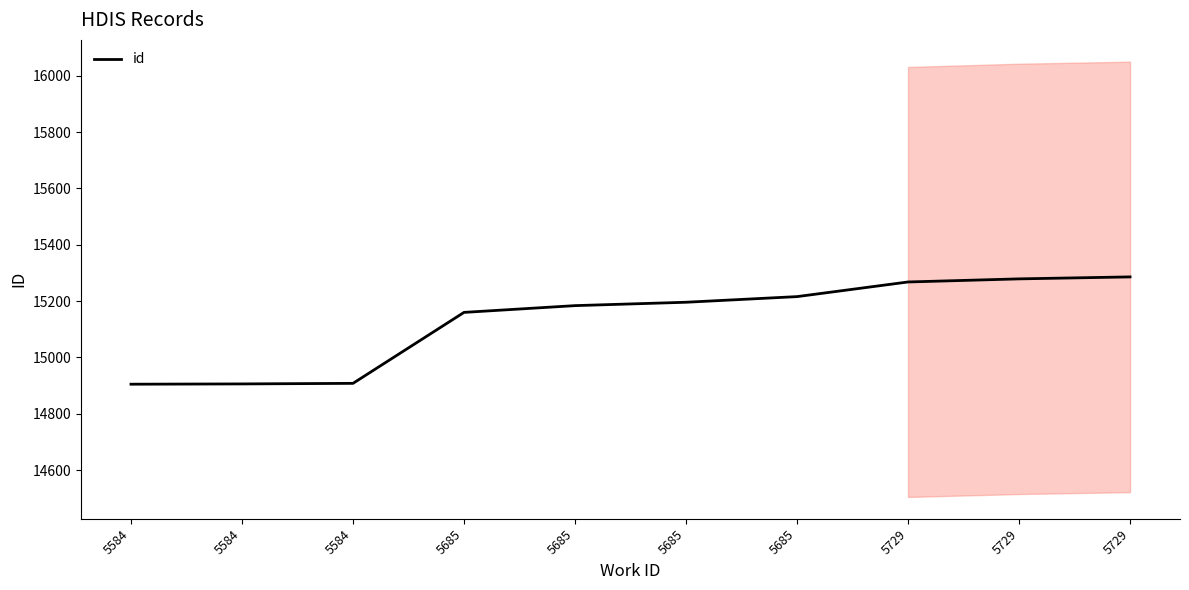

True or false: there are more than 1 points higher than both neighbors.

False